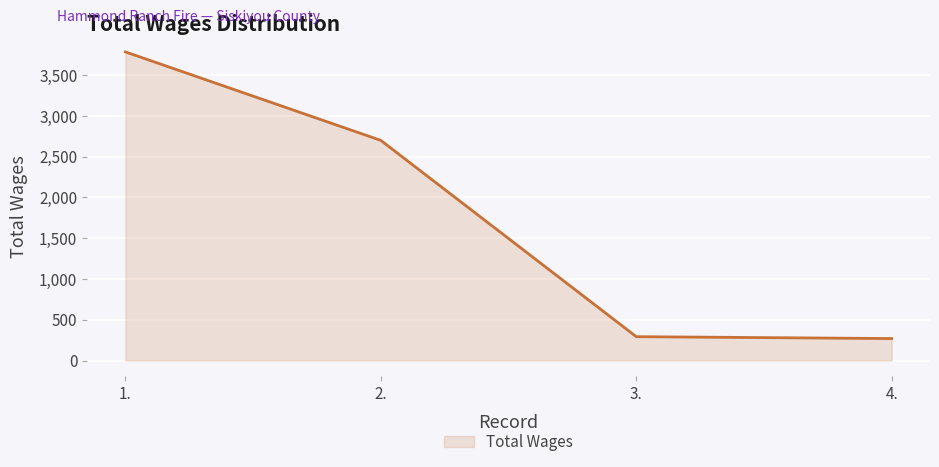

What is the smallest value displayed?

270